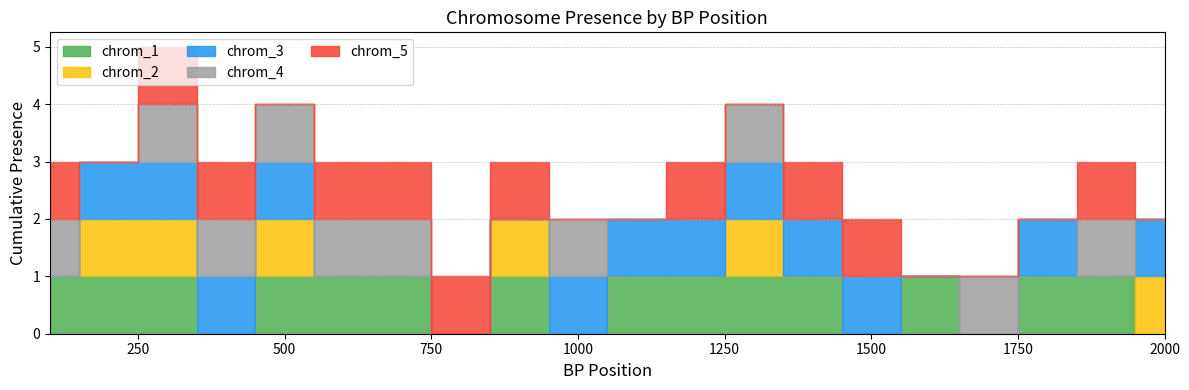

Does the chart have visible grid lines?

Yes